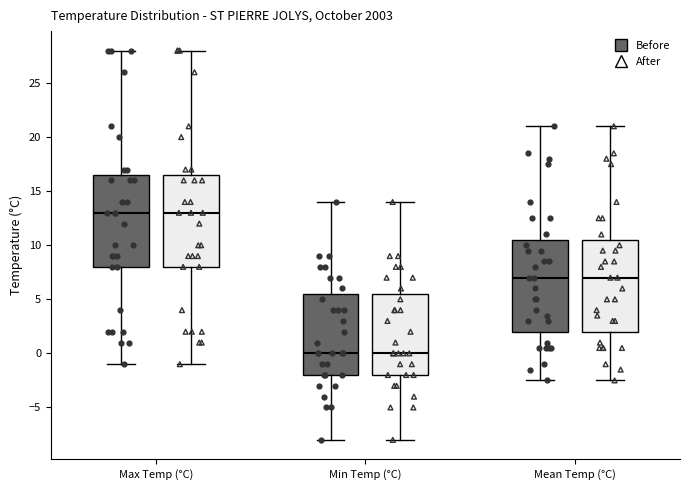

Where is the lower edge of the box for Mean Temp (°C) (Before) on the y-axis? The values are not printed on the chart, so give them approximately, as read against the axis.

2.0